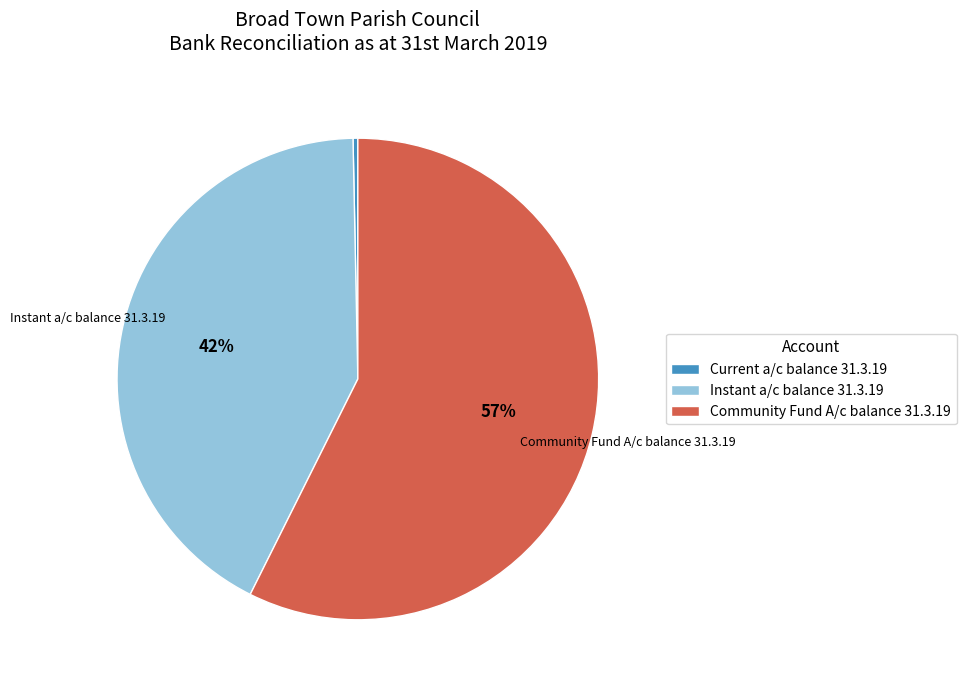

To the nearest percent, what portion does Instant a/c balance 31.3.19 represent?

42%